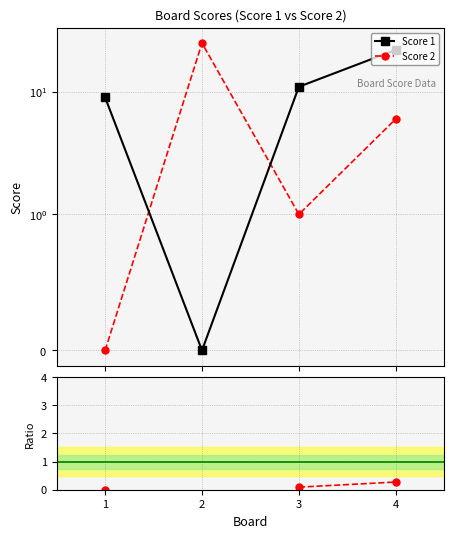

At which category is the sum across all series the highest?

4